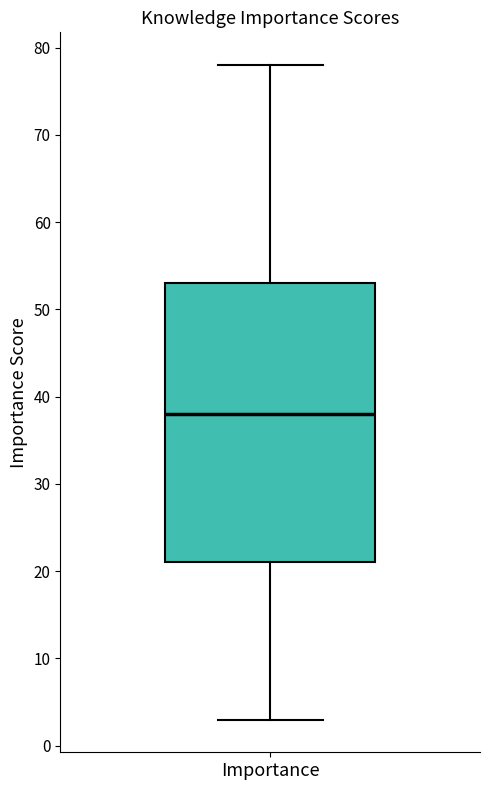

Read this box plot against the y-axis: the position of the median line, the range covered by the box, and the ends of both whiskers. The values are not printed on the chart, so give them approximately, as read against the axis.

median 38, box 21 to 53, whiskers 3 to 78